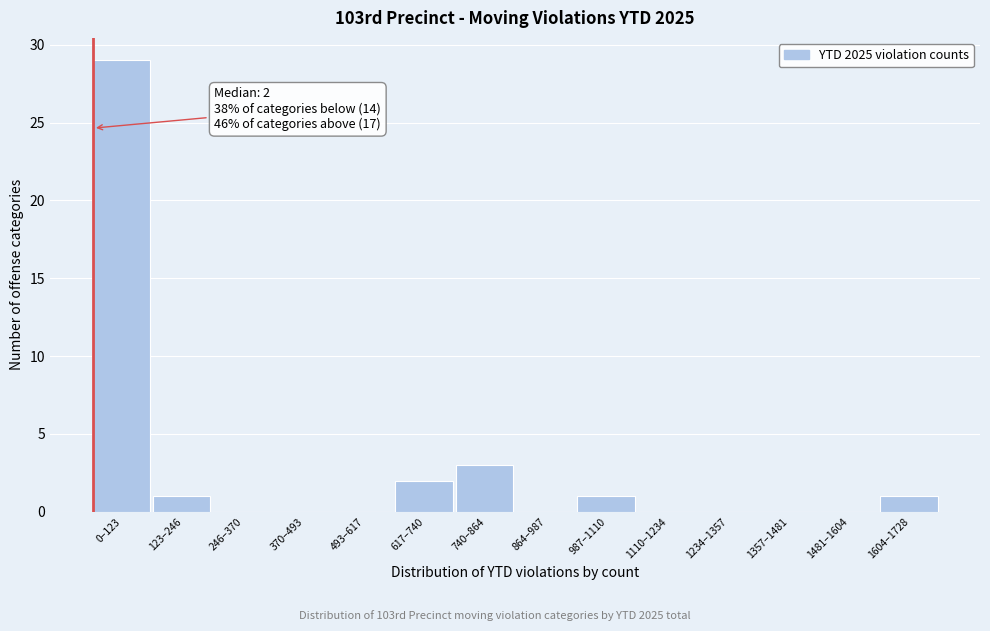

Reading left to right, transcribe all the data shown in this chart.

0–123=29	123–246=1	246–370=0	370–493=0	493–617=0	617–740=2	740–864=3	864–987=0	987–1110=1	1110–1234=0	1234–1357=0	1357–1481=0	1481–1604=0	1604–1728=1